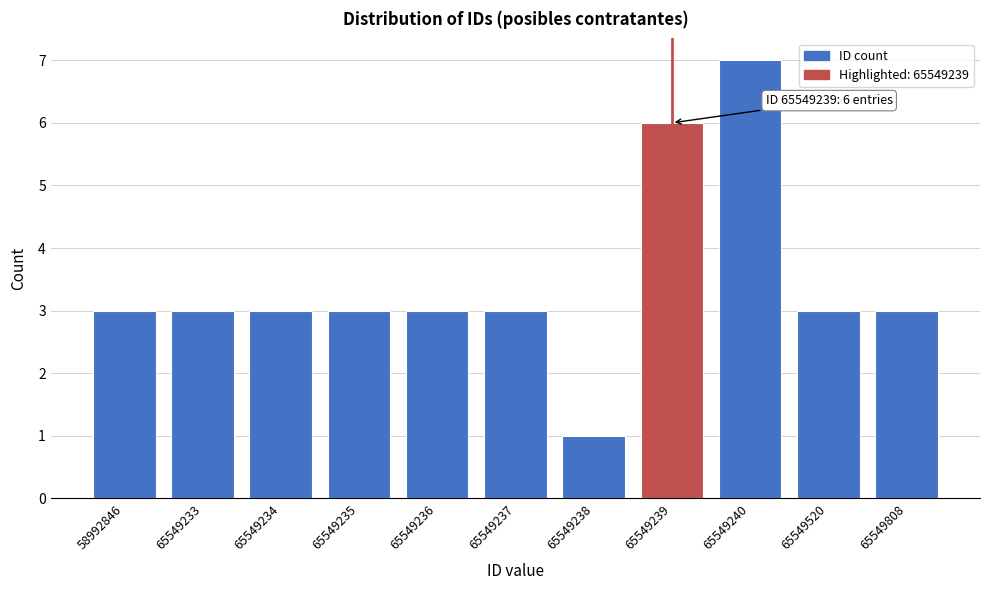

Reading right to left, what are all the values shown in this chart?

3	3	7	6	1	3	3	3	3	3	3